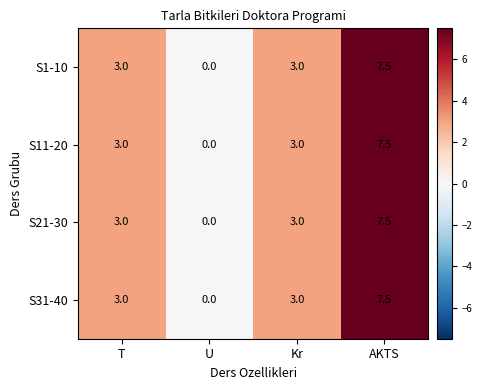

The S1-10 series shows 2.1 at AKTS. True or false?

False